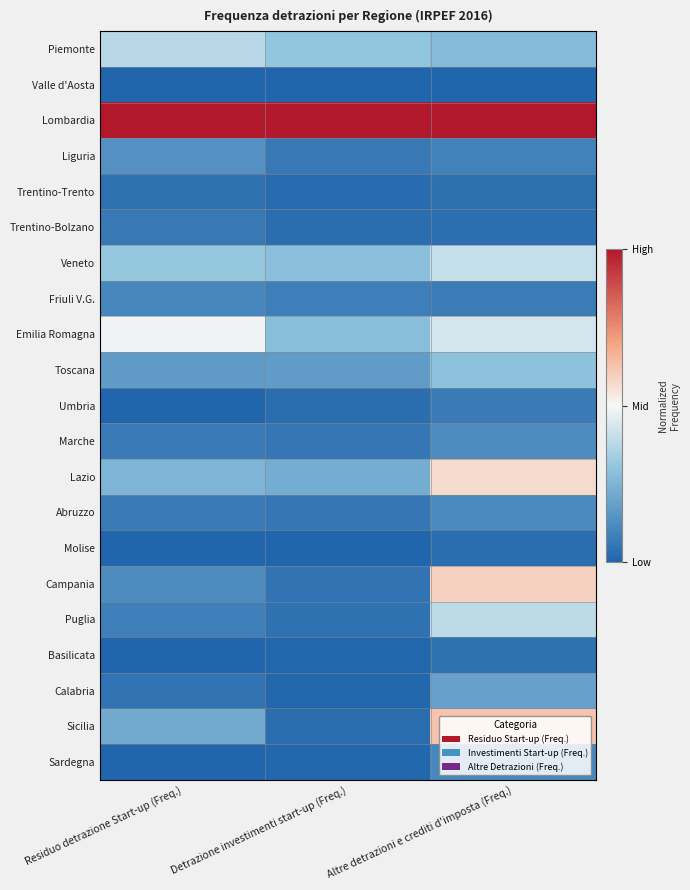

At how many categories does at least one series exceed 0?

3